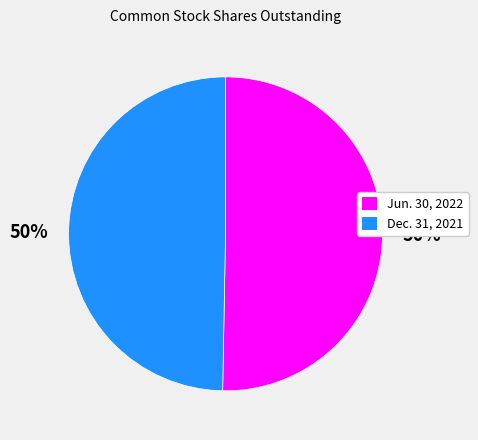

To the nearest percent, what is the combined percentage of Dec. 31, 2021 and Jun. 30, 2022?

100%